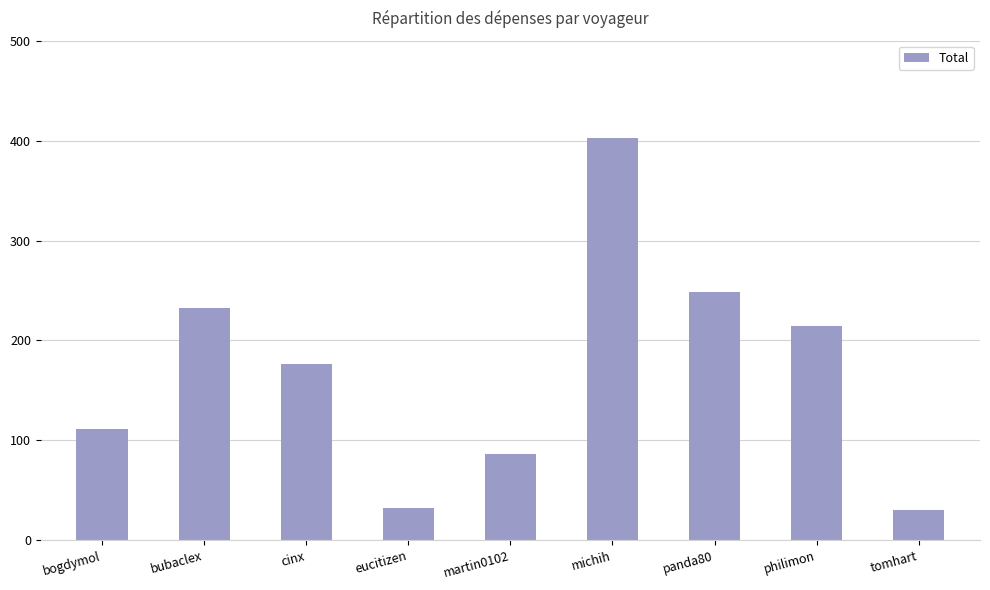

Reading left to right, what are all the values shown in this chart?

111.0	232.1	176.5	32.2	86.3	402.3	248.1	214.3	30.0